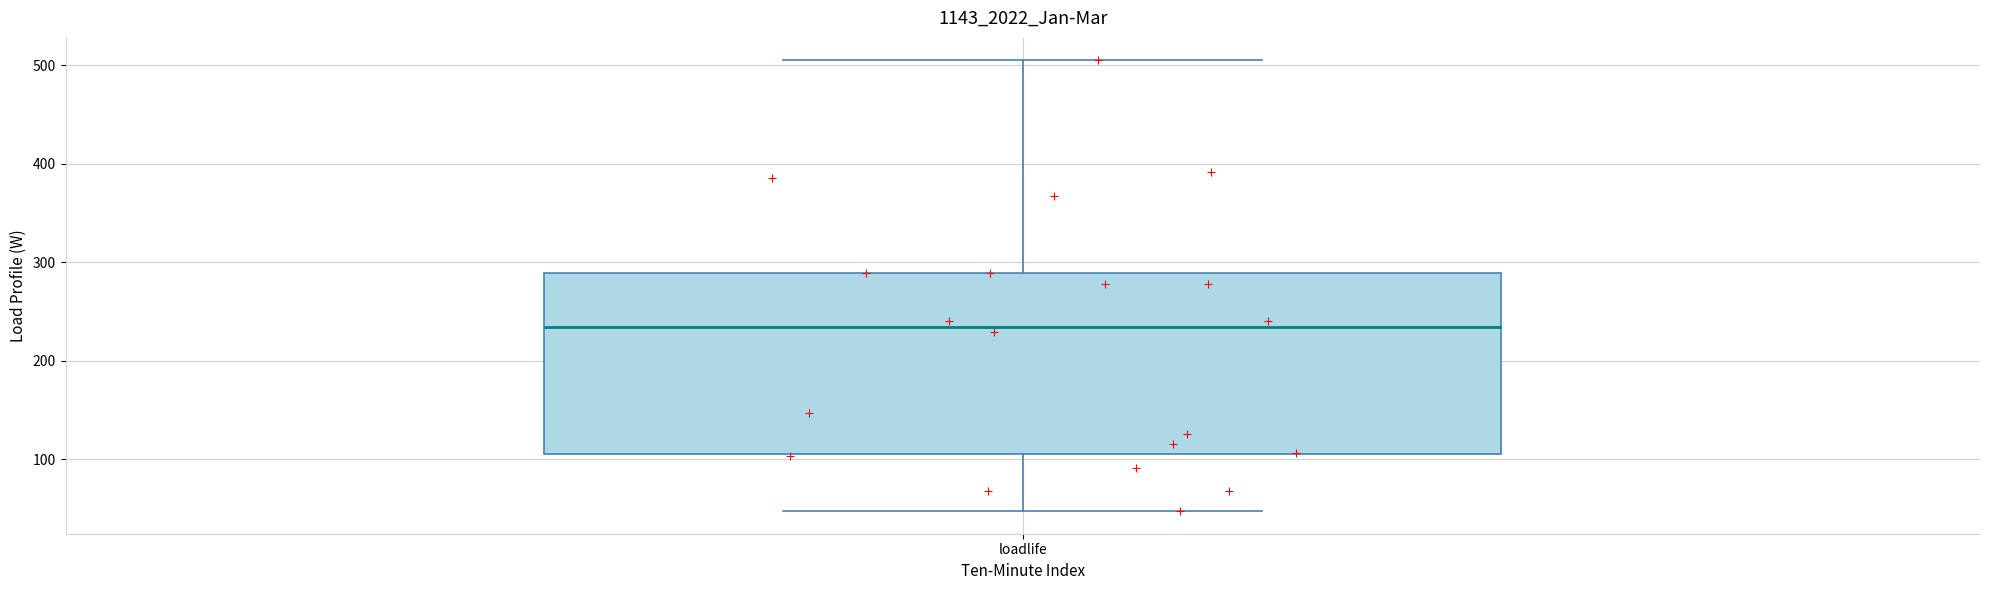

Where does the median line of the box for loadlife sit on the y-axis? The values are not printed on the chart, so give them approximately, as read against the axis.

230